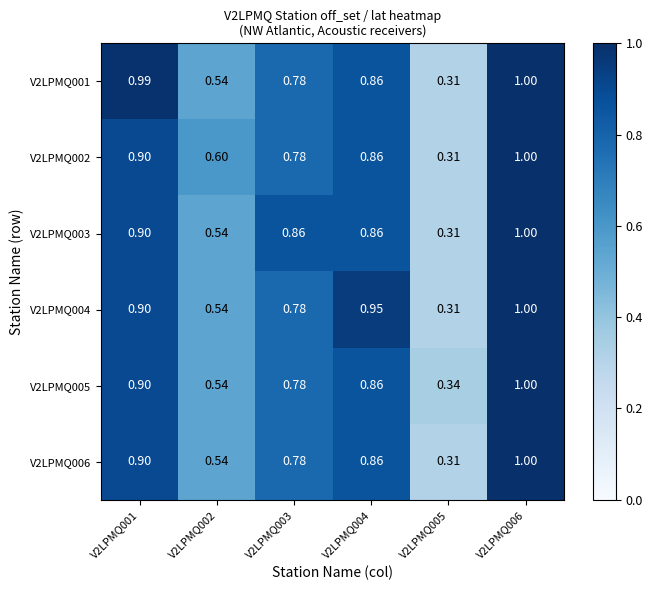

Is the value of V2LPMQ001 at V2LPMQ002 greater than the value of V2LPMQ003 at V2LPMQ004?

No